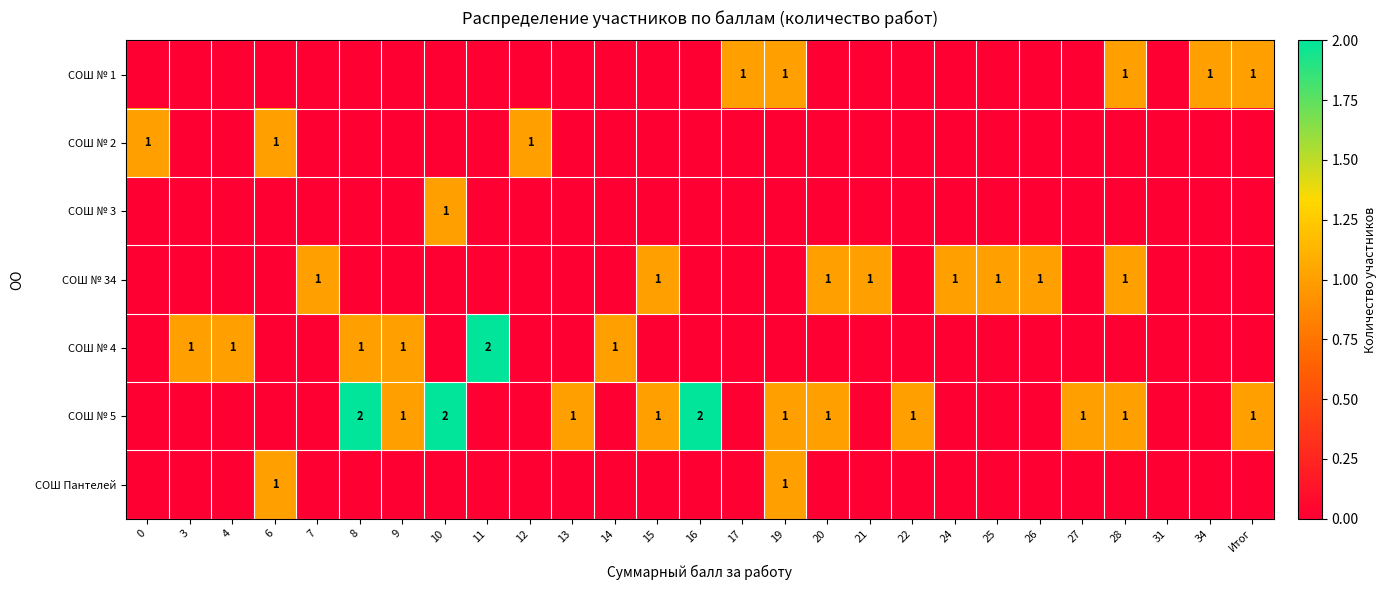

What is the difference between the highest and lowest values at 19?

1